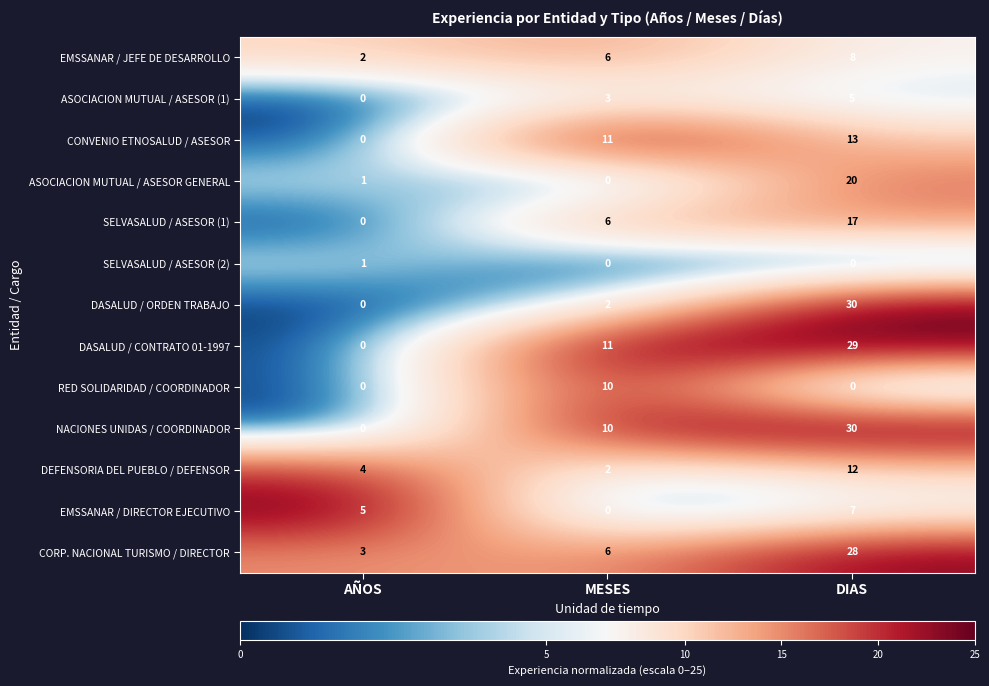

At which label is ASOCIACION MUTUAL / ASESOR GENERAL closest to 10?

AÑOS